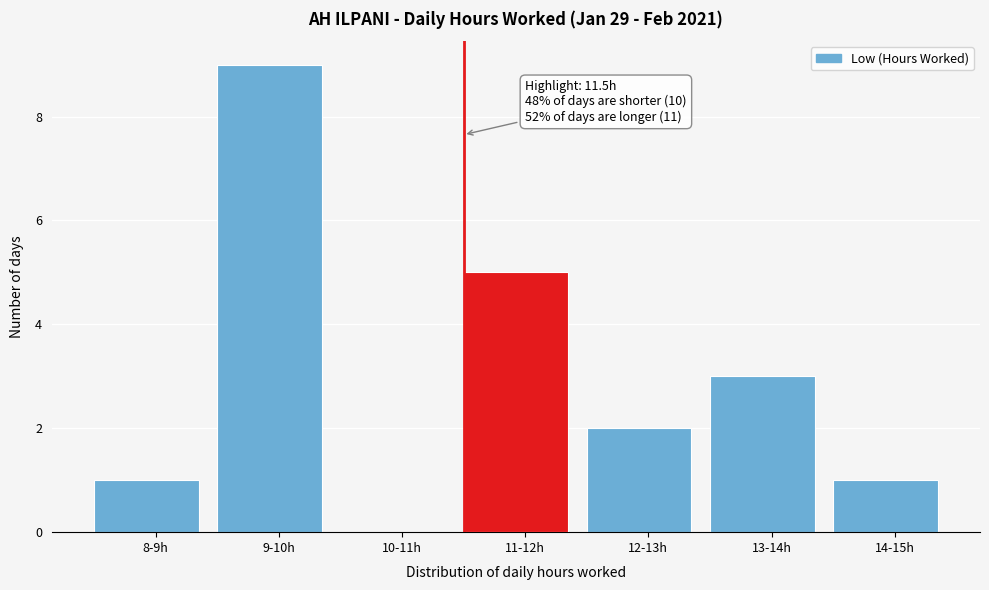

Reading left to right, what are all the values shown in this chart?

8-9h=1	9-10h=9	10-11h=0	11-12h=5	12-13h=2	13-14h=3	14-15h=1